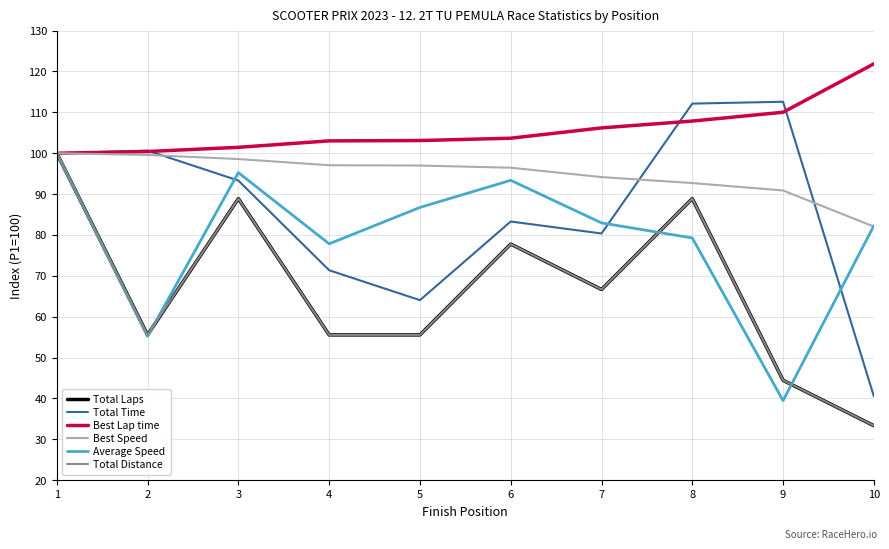

True or false: Total Distance and Total Time intersect in this chart.

False